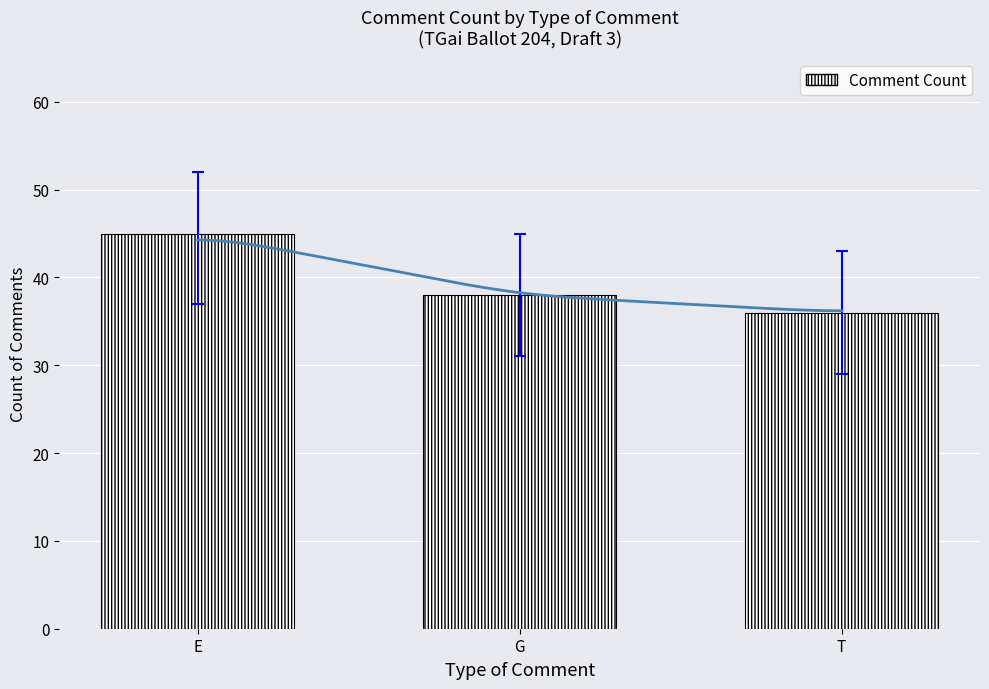

At which label does the data first exceed 38?

E